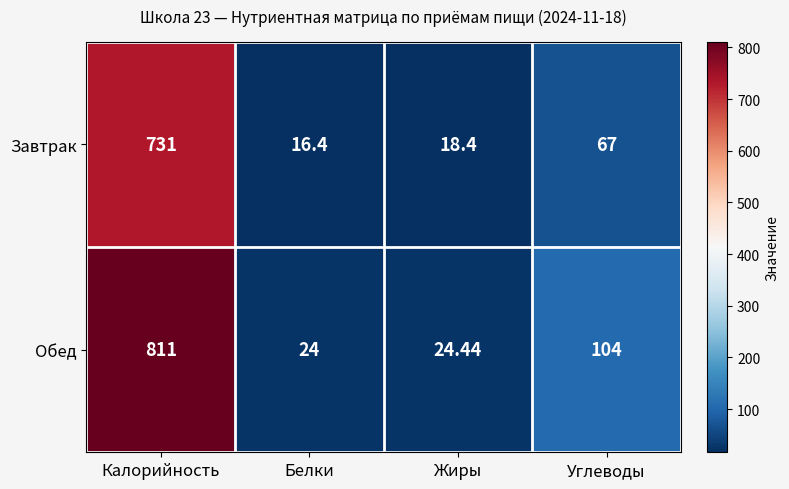

Which series changed the most between Белки and Жиры?

Завтрак